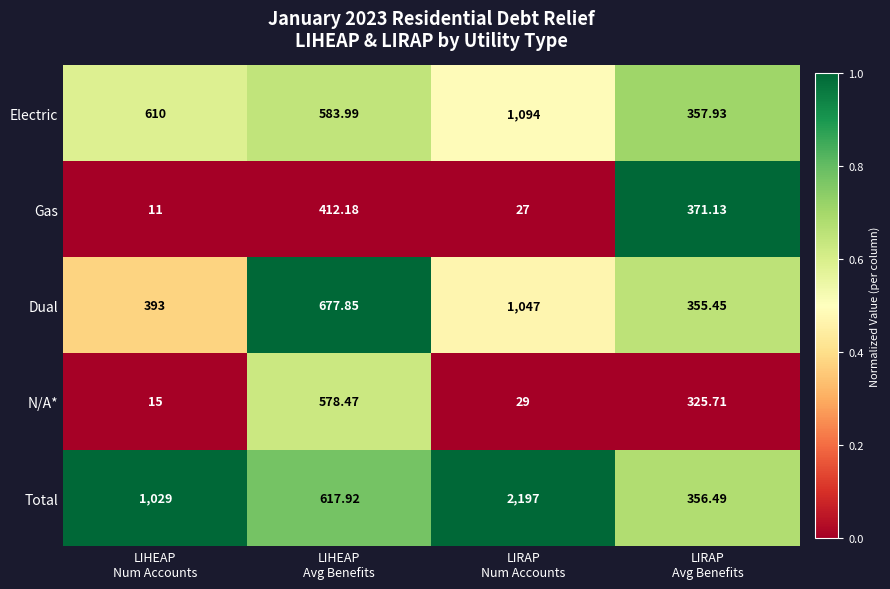

Rank the series by their maximum value, from highest to lowest.

Total, Electric, Dual, N/A*, Gas